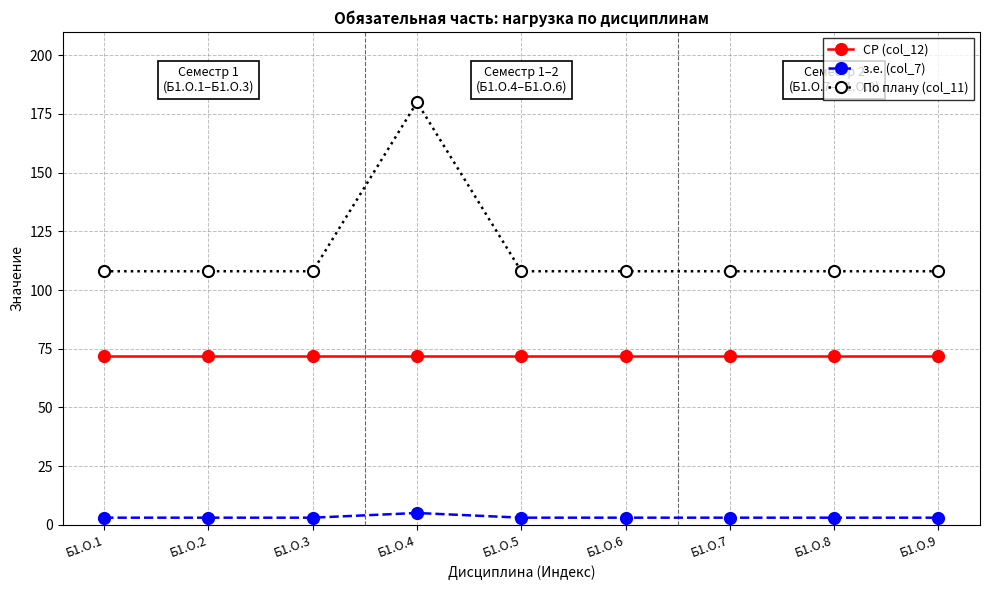

List the series in order of their overall mean, highest first.

По плану (col_11), СР (col_12), з.е. (col_7)